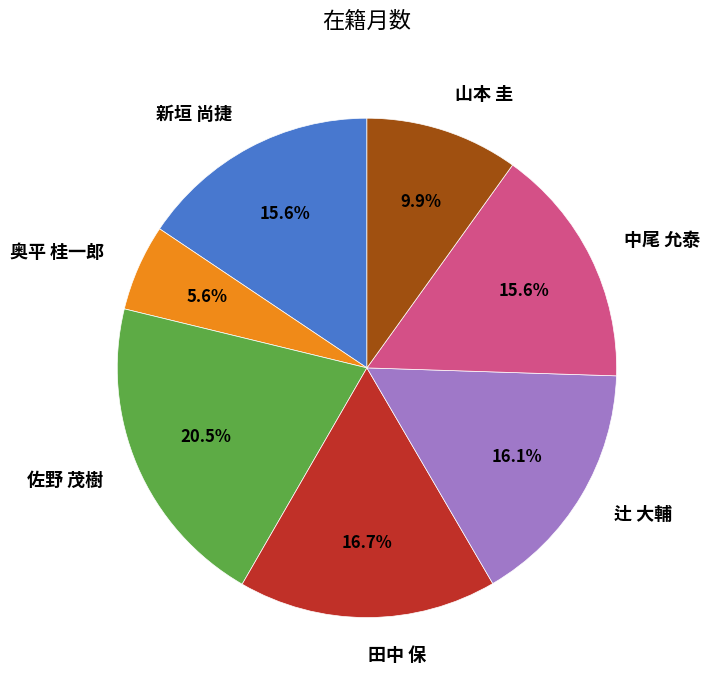

Which category has the biggest portion of the pie?

佐野 茂樹